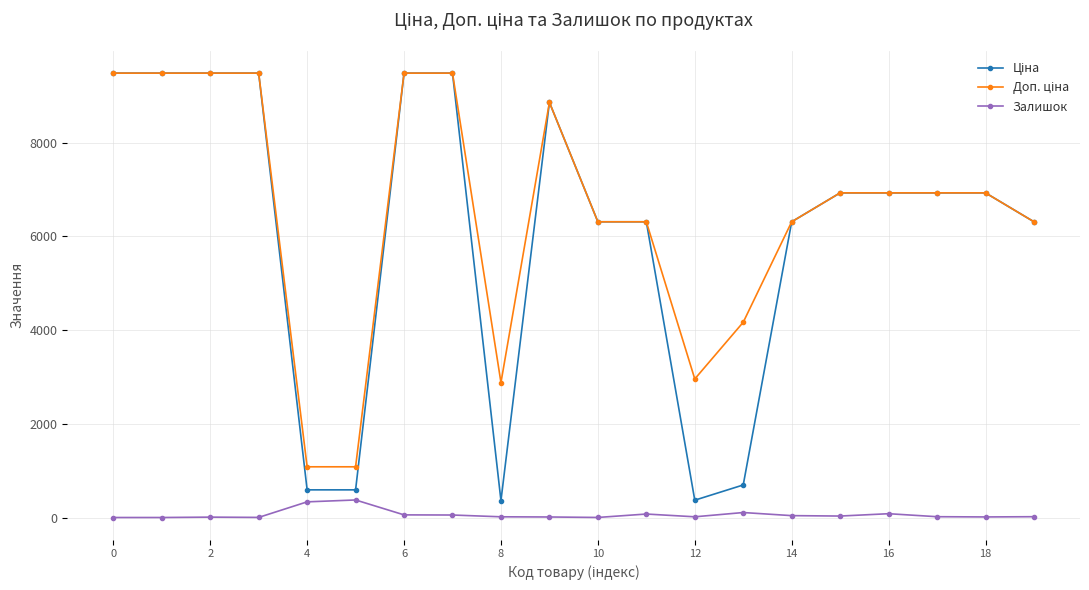

At how many categories does at least one series exceed 2708?

18